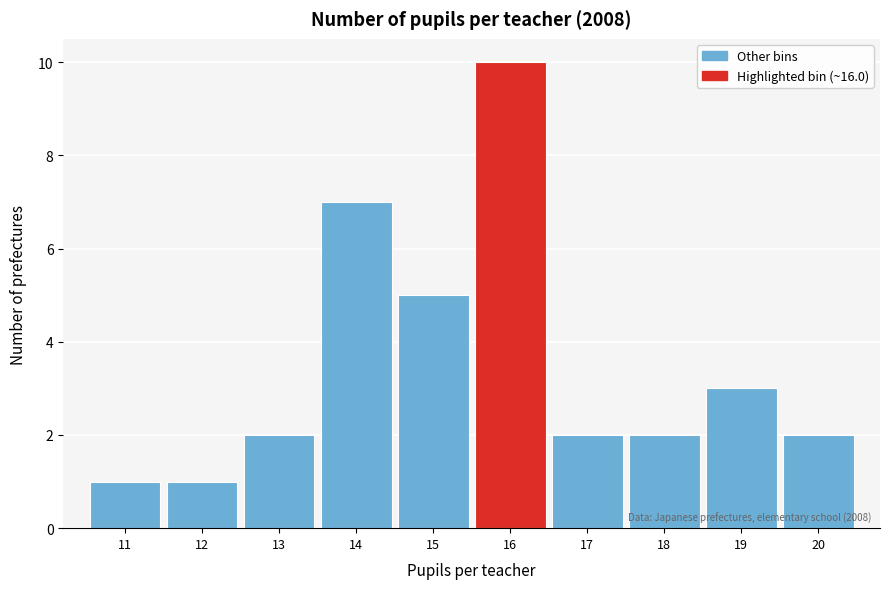

Reading left to right, list all the values displayed in this chart.

11=1	12=1	13=2	14=7	15=5	16=10	17=2	18=2	19=3	20=2